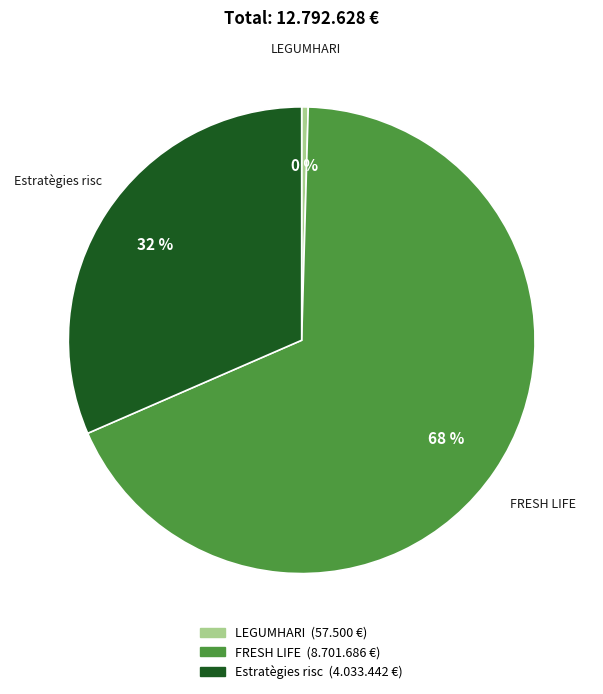

Count the number of slices in the pie.

3